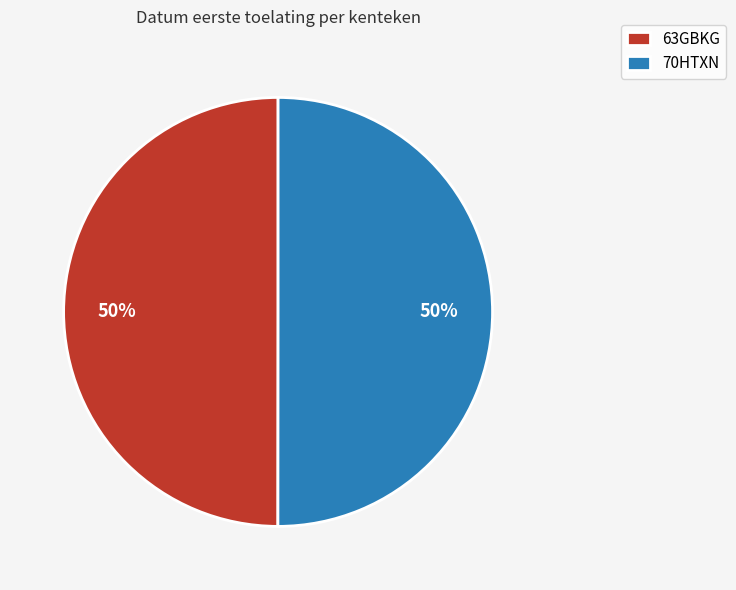

How many slices are in this pie chart?

2